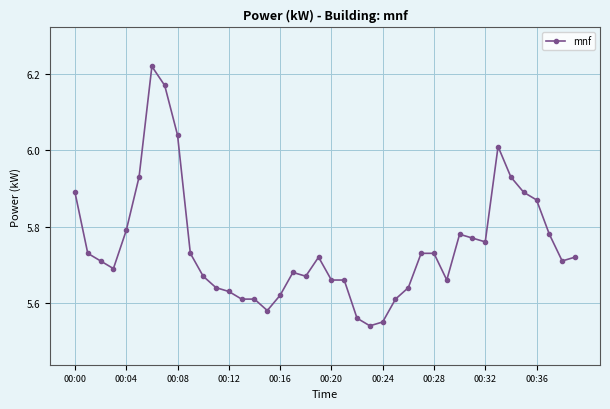

Count the number of data series in this chart.

1